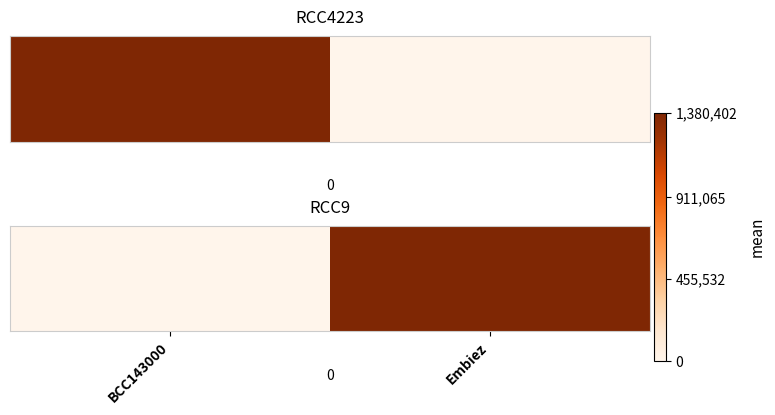

At which label is the value closest to 690201?

BCC143000